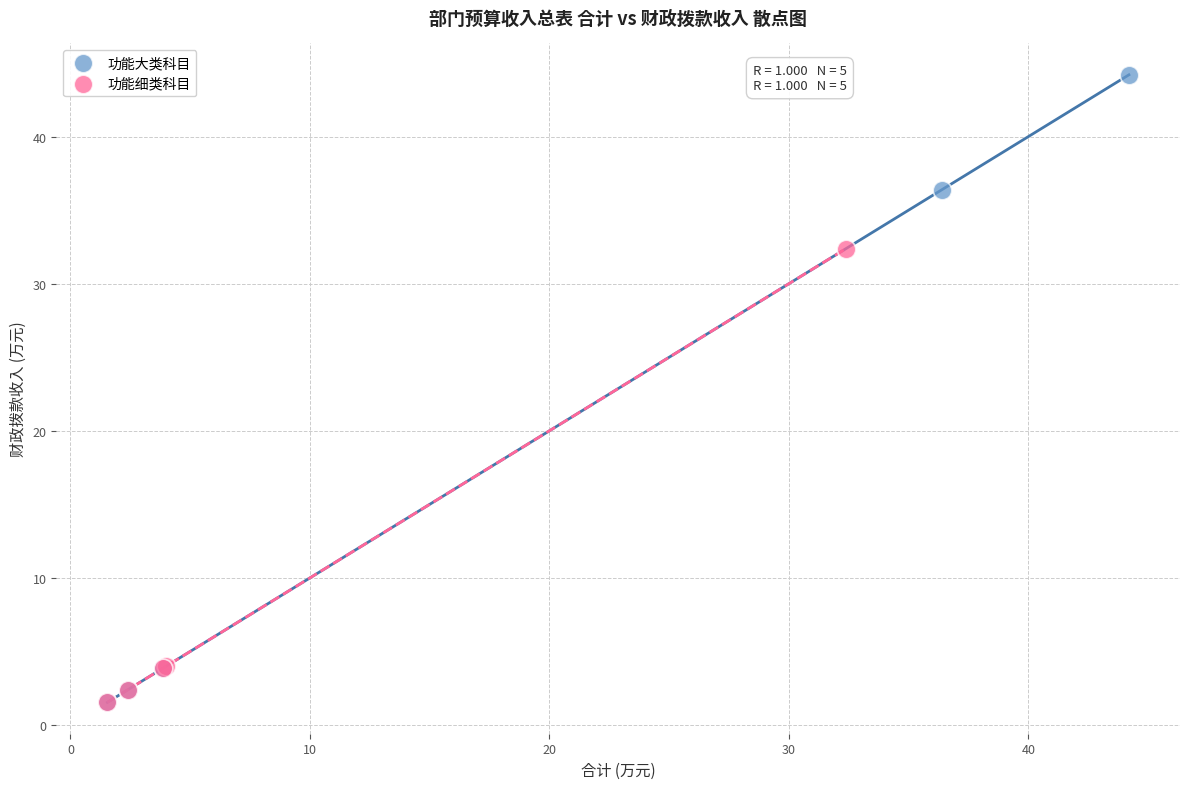

Which series has the widest spread of Y values?

功能大类科目